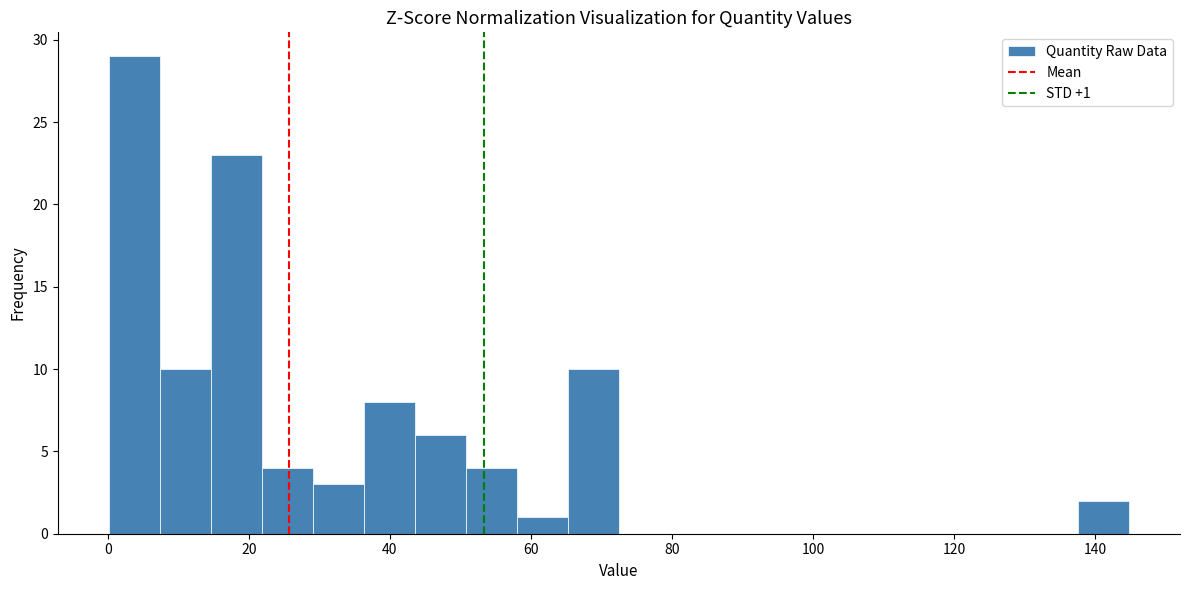

Around what value on the x-axis is the tallest bar? Give the approximate position of its centre, as read against the axis.

4